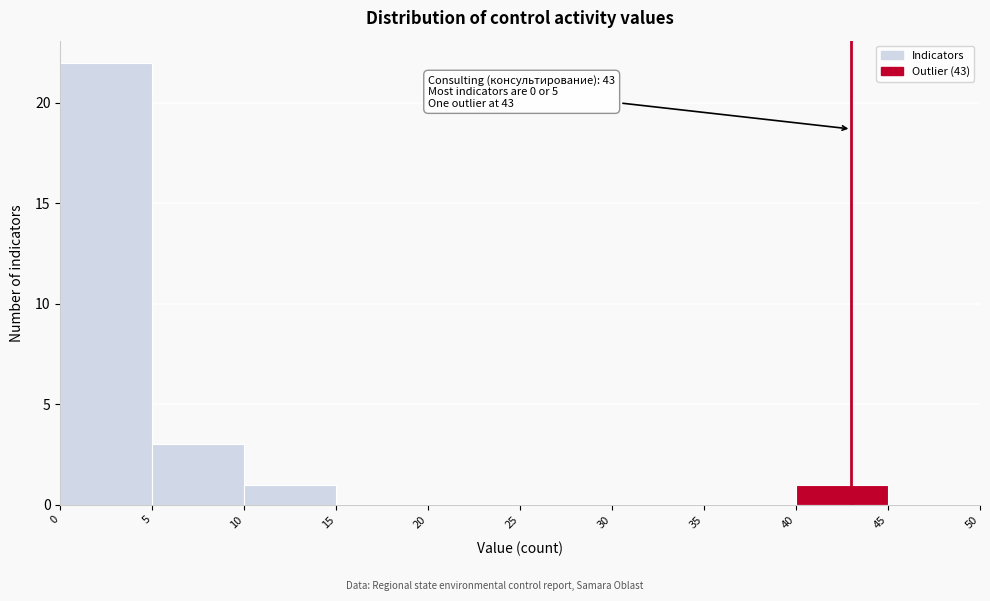

Which range on the x-axis has the tallest bar?

0 to 5